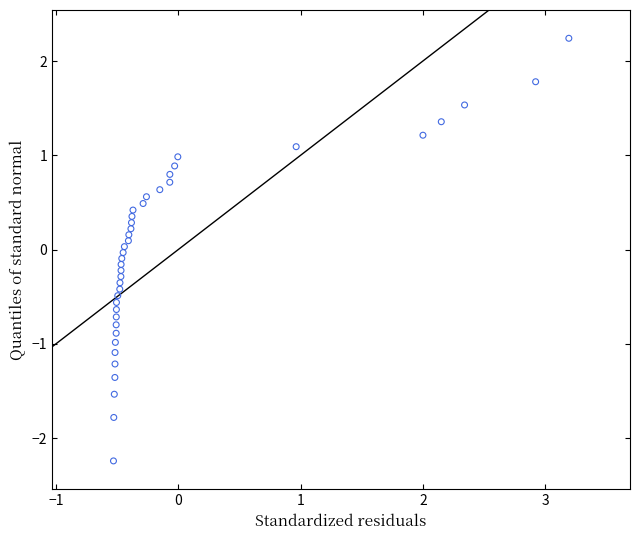

What is the range of X values (max minus min)?

3.7